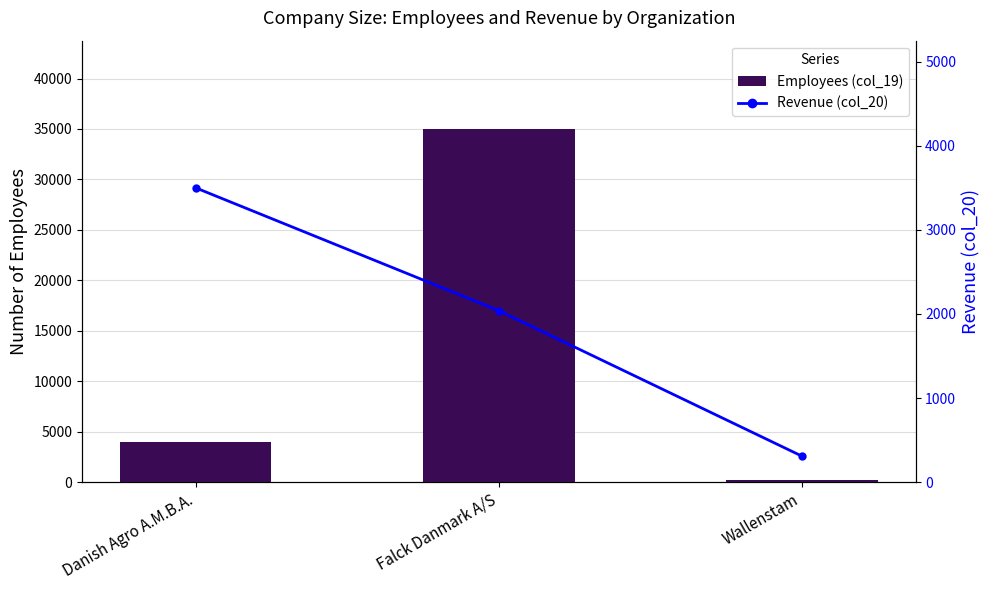

How many data points does each series have?

3